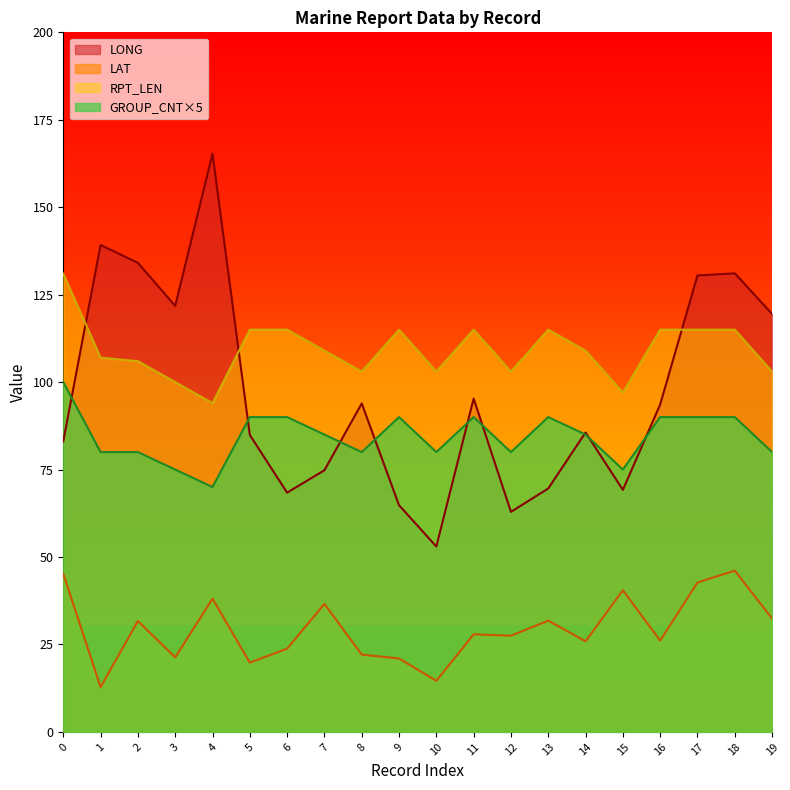

True or false: LAT has more than 2 interior local peaks.

True